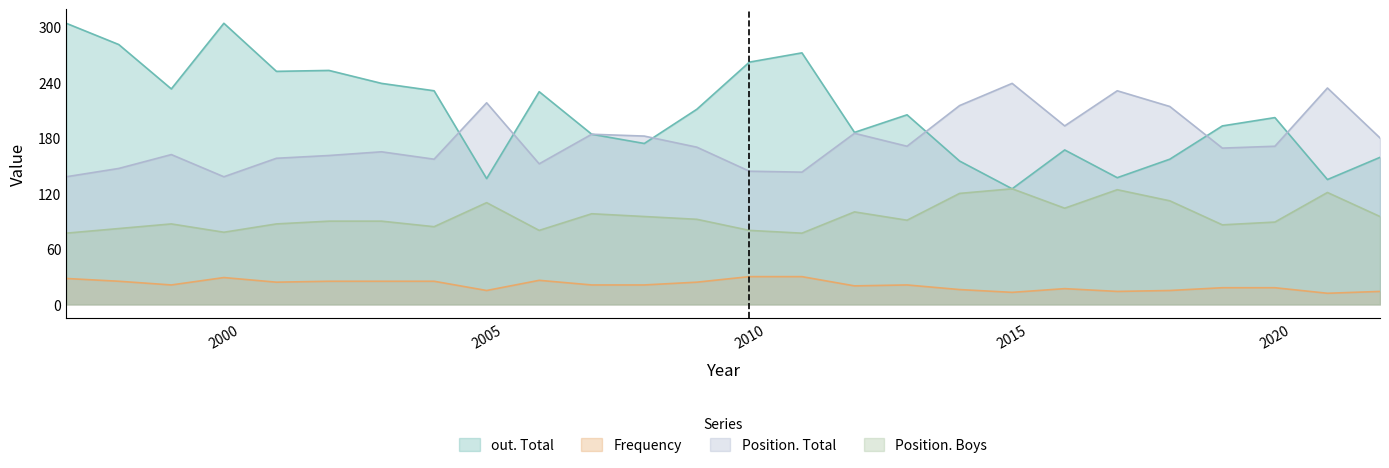

Reading left to right, list all the values displayed in this chart.

out. Total: 304	281	233	304	252	253	239	231	136	230	184	174	211	262	272	186	205	155	125	167	137	157	193	202	135	159
Frequency: 28	25	21	29	24	25	25	25	15	26	21	21	24	30	30	20	21	16	13	17	14	15	18	18	12	14
Position. Total: 138	147	162	138	158	161	165	157	218	152	184	182	170	144	143	185	171	215	239	193	231	214	169	171	234	180
Position. Boys: 77	82	87	78	87	90	90	84	110	80	98	95	92	80	77	100	91	120	125	104	124	112	86	89	121	95